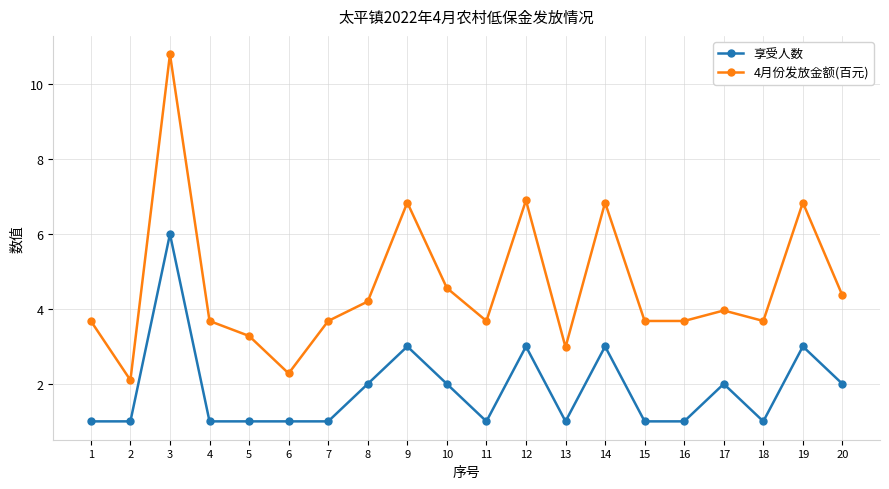

Does the chart display data point markers on the line(s)?

Yes